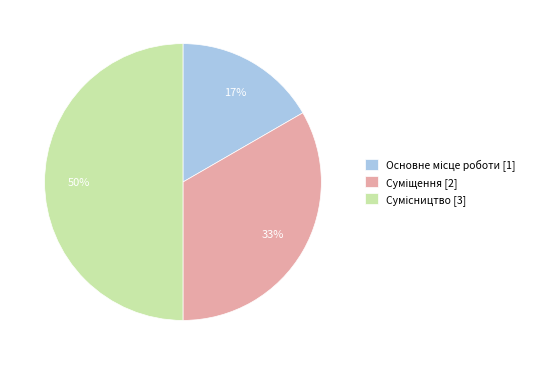

To the nearest percent, what is the difference between the largest and smallest slice percentages?

33%